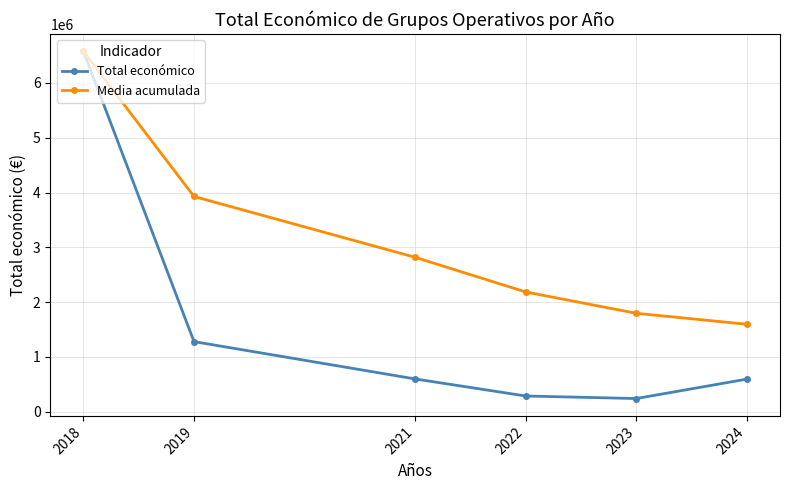

What is the maximum value shown in the chart?

6576671.0